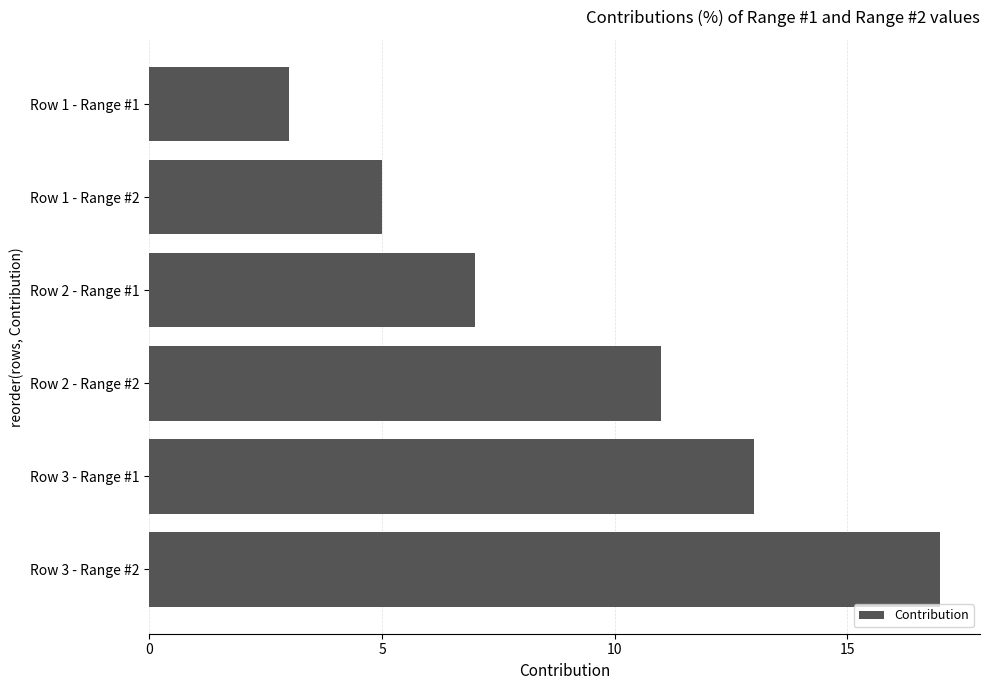

How many bars are there in total?

6